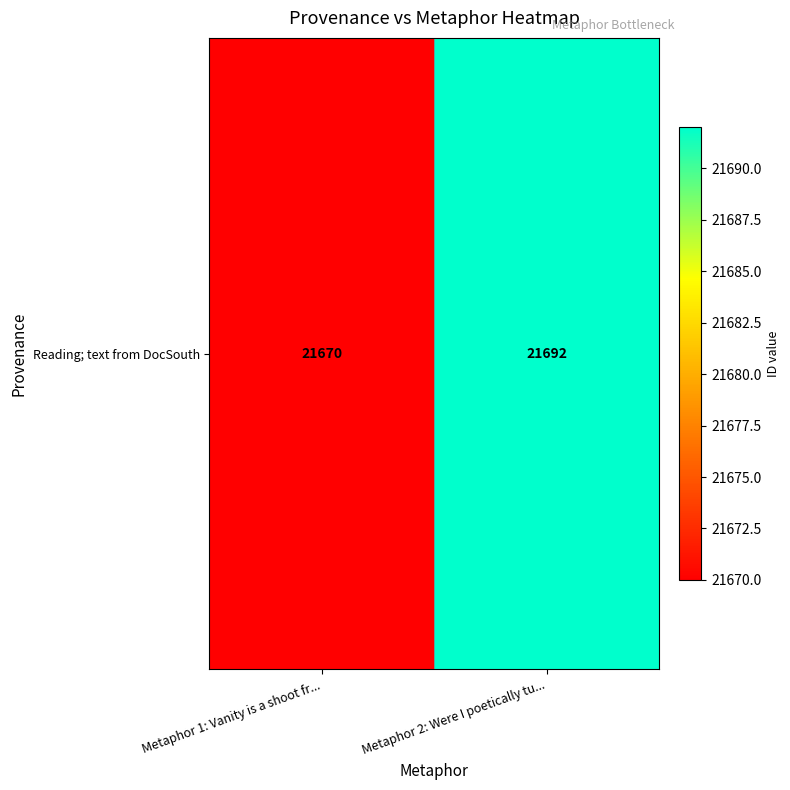

Which has a higher value, Metaphor 2: Were I poetically tu... or Metaphor 1: Vanity is a shoot fr...?

Metaphor 2: Were I poetically tu...